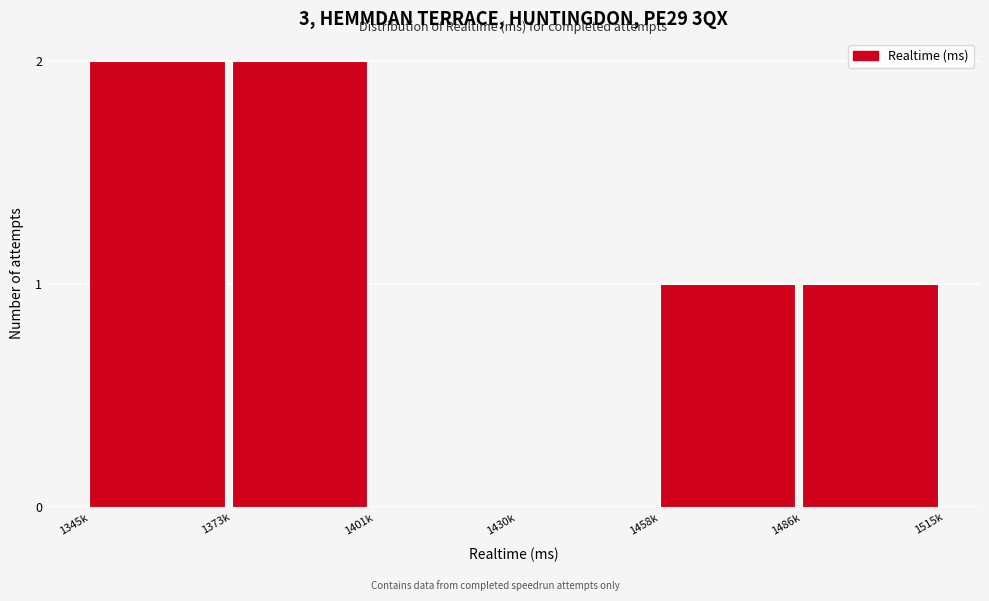

Reading right to left, transcribe all the data shown in this chart.

1486k=1	1458k=1	1430k=0	1401k=0	1373k=2	1345k=2